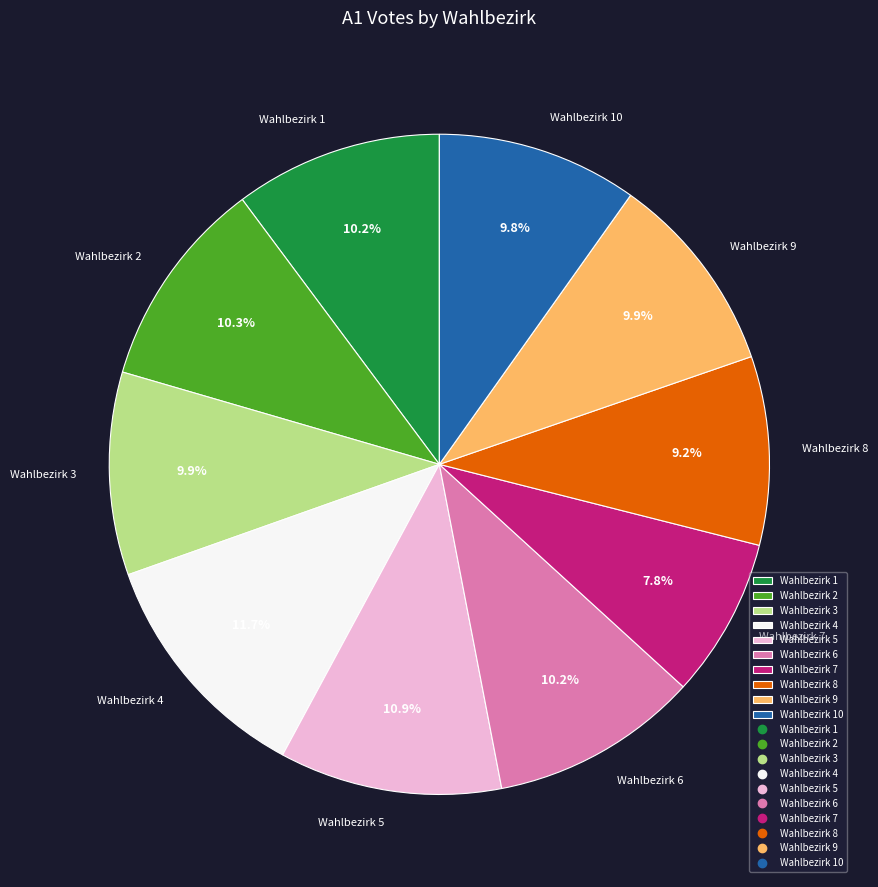

What percentage is the Wahlbezirk 8 slice, to the nearest percent?

9%